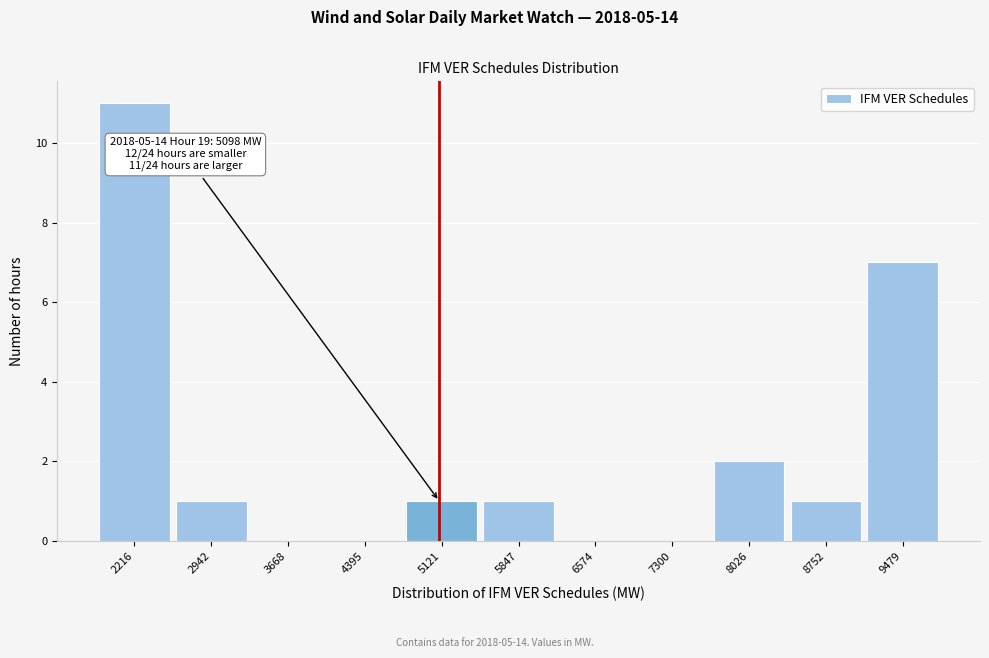

Over which range of the x-axis is the bar tallest?

1900 to 2600